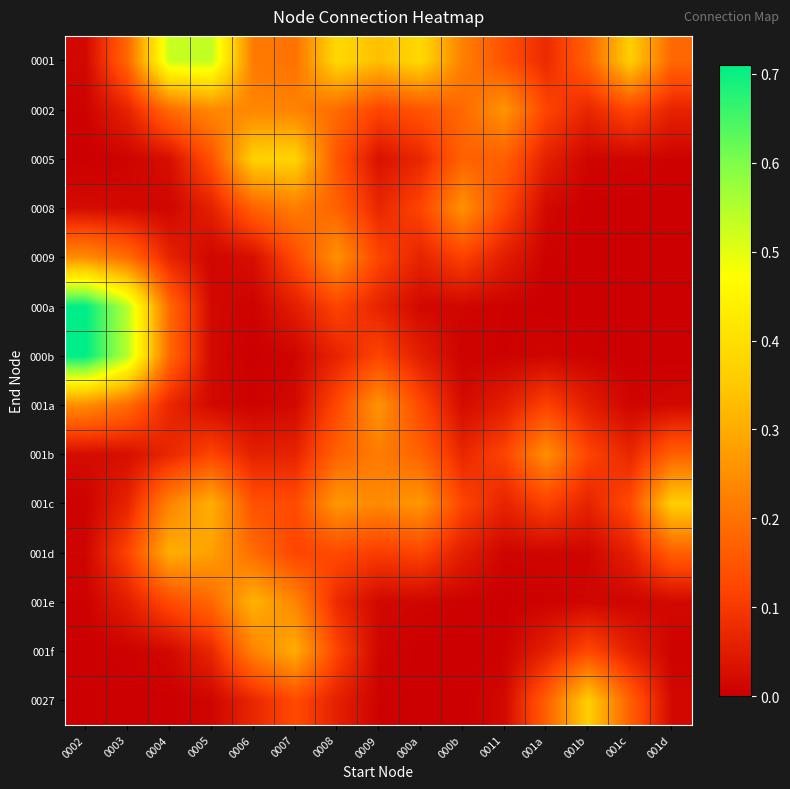

Reading right to left, list all the values displayed in this chart.

0001: 001d=0.2	001c=0.4	001b=0.2	001a=0.1	0011=0.1	000b=0.2	000a=0.4	0009=0.3	0008=0.4	0007=0.2	0006=0.2	0005=0.5	0004=0.5	0003=0.2	0002=0.0
0002: 001d=0.1	001c=0.1	001b=0.1	001a=0.1	0011=0.3	000b=0.2	000a=0.1	0009=0.1	0008=0.2	0007=0.2	0006=0.2	0005=0.2	0004=0.2	0003=0.1	0002=0.0
0005: 001d=0.0	001c=0.0	001b=0.0	001a=0.1	0011=0.2	000b=0.2	000a=0.1	0009=0.0	0008=0.1	0007=0.4	0006=0.4	0005=0.1	0004=0.0	0003=0.0	0002=0.0
0008: 001d=0.0	001c=0.0	001b=0.0	001a=0.0	0011=0.1	000b=0.3	000a=0.1	0009=0.1	0008=0.2	0007=0.2	0006=0.2	0005=0.1	0004=0.0	0003=0.0	0002=0.0
0009: 001d=0.0	001c=0.0	001b=0.0	001a=0.0	0011=0.1	000b=0.1	000a=0.1	0009=0.1	0008=0.3	0007=0.1	0006=0.0	0005=0.0	0004=0.1	0003=0.2	0002=0.2
000a: 001d=0.0	001c=0.0	001b=0.0	001a=0.0	0011=0.0	000b=0.0	000a=0.0	0009=0.1	0008=0.1	0007=0.1	0006=0.0	0005=0.0	0004=0.2	0003=0.5	0002=0.7
000b: 001d=0.0	001c=0.0	001b=0.0	001a=0.0	0011=0.0	000b=0.0	000a=0.1	0009=0.1	0008=0.1	0007=0.0	0006=0.0	0005=0.0	0004=0.2	0003=0.5	0002=0.7
001a: 001d=0.0	001c=0.0	001b=0.1	001a=0.1	0011=0.1	000b=0.0	000a=0.1	0009=0.3	0008=0.1	0007=0.0	0006=0.0	0005=0.0	0004=0.1	0003=0.2	0002=0.2
001b: 001d=0.2	001c=0.1	001b=0.1	001a=0.2	0011=0.1	000b=0.1	000a=0.2	0009=0.2	0008=0.2	0007=0.1	0006=0.1	0005=0.1	0004=0.1	0003=0.0	0002=0.0
001c: 001d=0.4	001c=0.1	001b=0.1	001a=0.1	0011=0.1	000b=0.1	000a=0.3	0009=0.2	0008=0.3	0007=0.1	0006=0.1	0005=0.3	0004=0.2	0003=0.1	0002=0.0
001d: 001d=0.2	001c=0.1	001b=0.0	001a=0.0	0011=0.0	000b=0.1	000a=0.1	0009=0.1	0008=0.1	0007=0.1	0006=0.2	0005=0.3	0004=0.3	0003=0.1	0002=0.0
001e: 001d=0.0	001c=0.0	001b=0.0	001a=0.0	0011=0.0	000b=0.0	000a=0.0	0009=0.0	0008=0.1	0007=0.2	0006=0.3	0005=0.2	0004=0.1	0003=0.1	0002=0.0
001f: 001d=0.0	001c=0.1	001b=0.1	001a=0.1	0011=0.0	000b=0.0	000a=0.0	0009=0.0	0008=0.1	0007=0.3	0006=0.2	0005=0.1	0004=0.0	0003=0.0	0002=0.0
0027: 001d=0.0	001c=0.2	001b=0.4	001a=0.2	0011=0.0	000b=0.0	000a=0.0	0009=0.0	0008=0.1	0007=0.1	0006=0.1	0005=0.0	0004=0.0	0003=0.0	0002=0.0